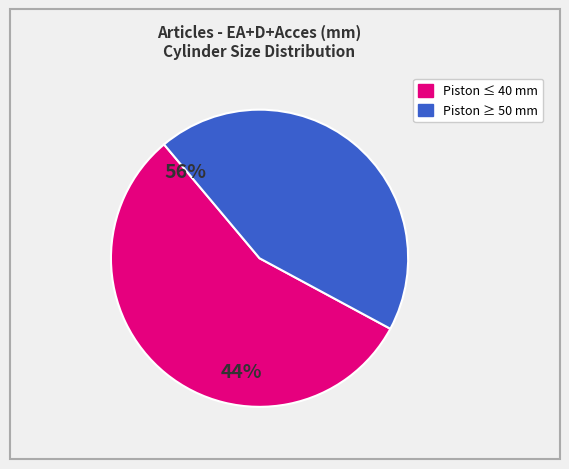

True or false: Piston ≤ 40 mm accounts for 56% of the total.

True